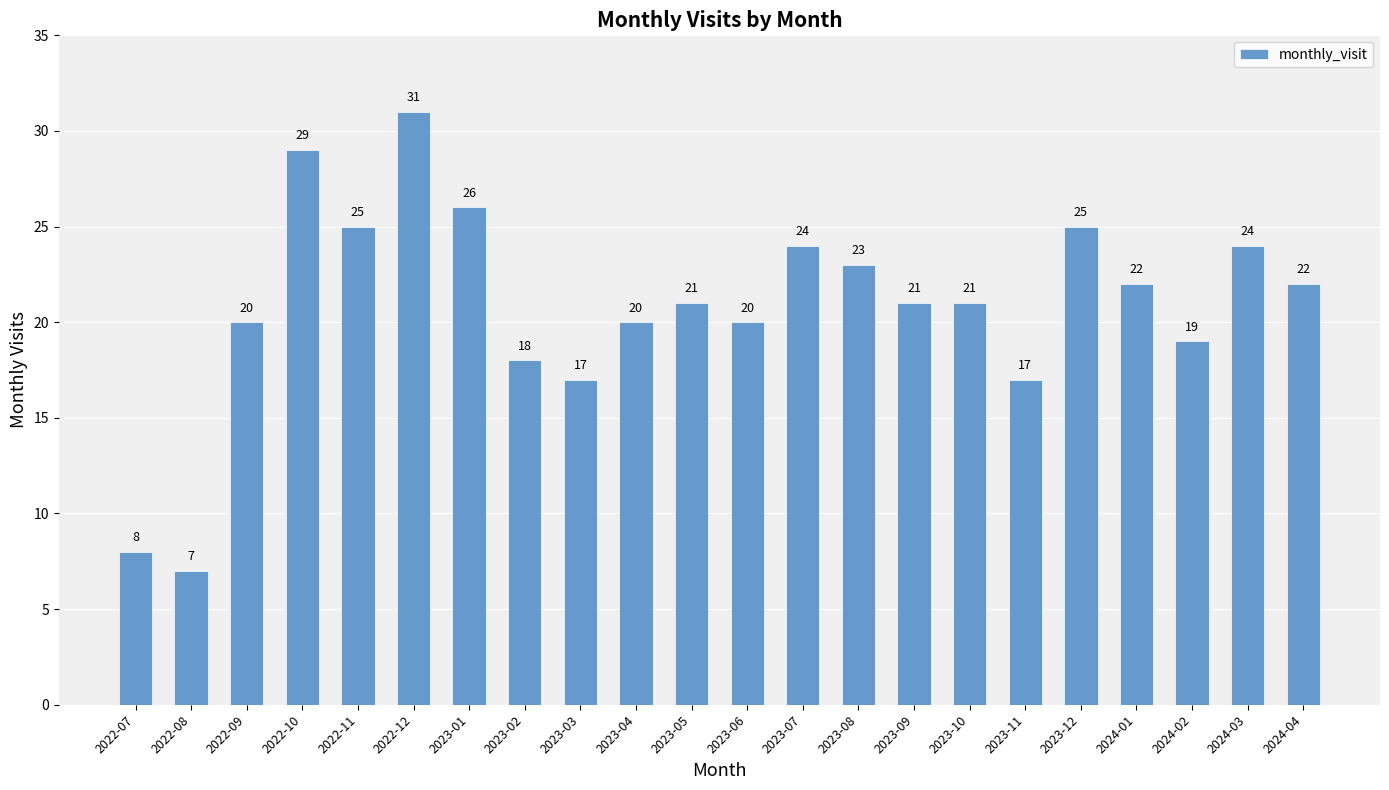

At which label is the value closest to 19?

2024-02